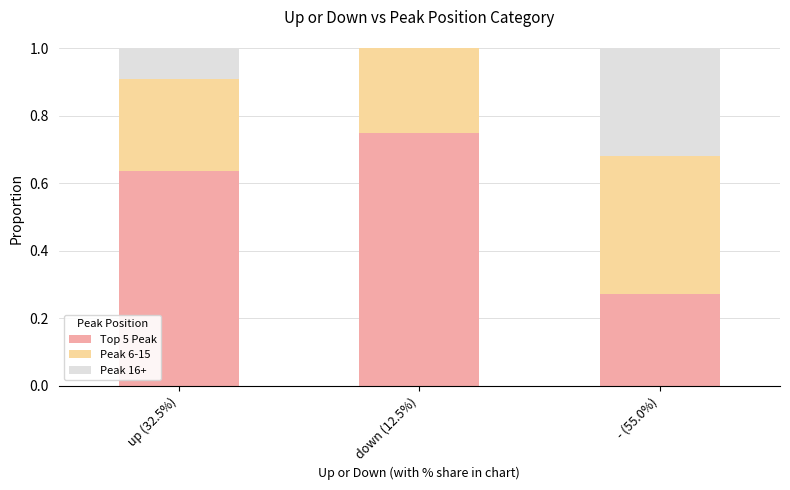

What is the total value across all series at up (32.5%)?

1.0